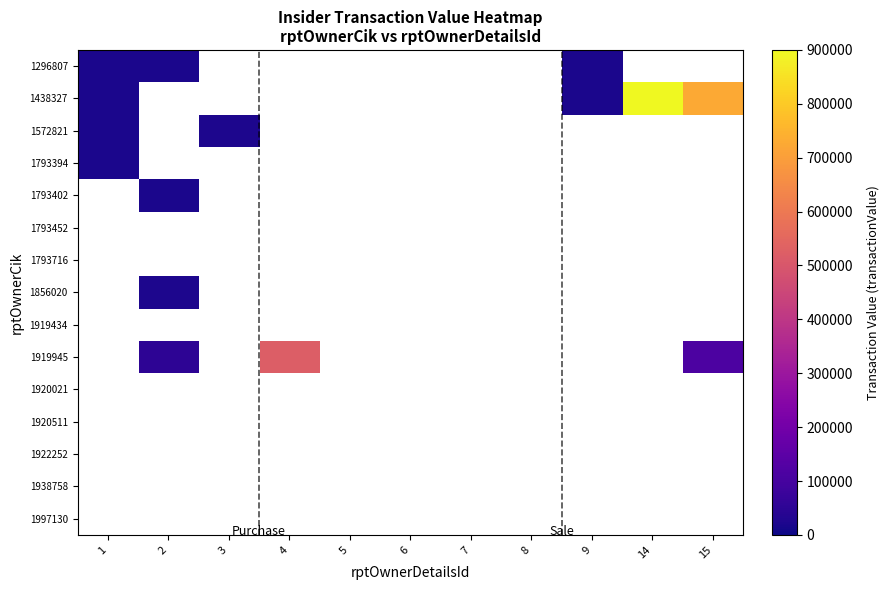

At how many categories does at least one series exceed 819430?

1